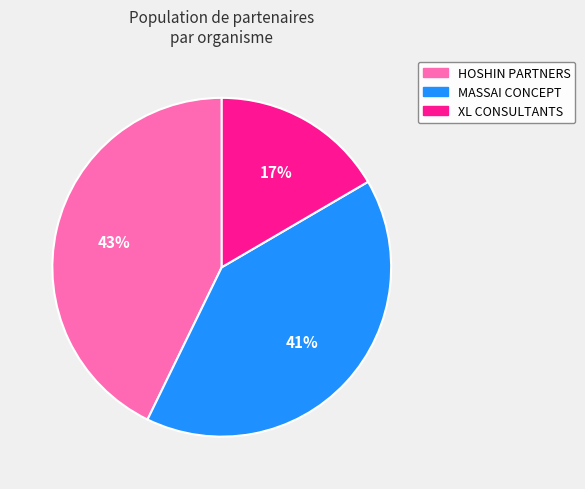

To the nearest percent, what is the combined percentage of XL CONSULTANTS and HOSHIN PARTNERS?

59%